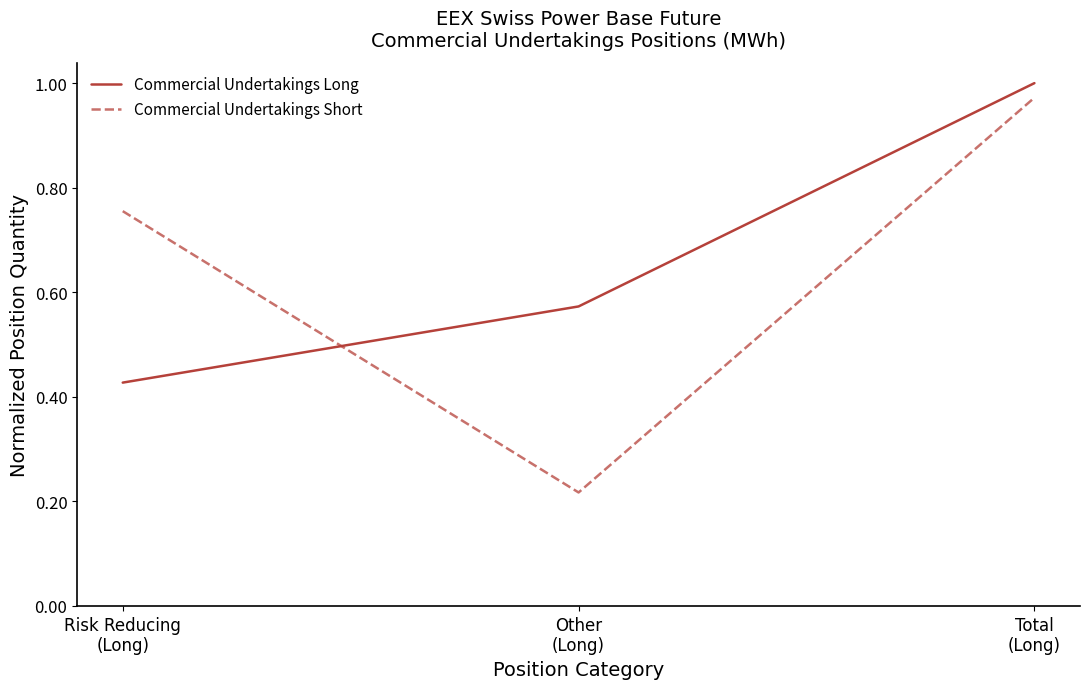

Is this an area chart (filled region under the line)?

No